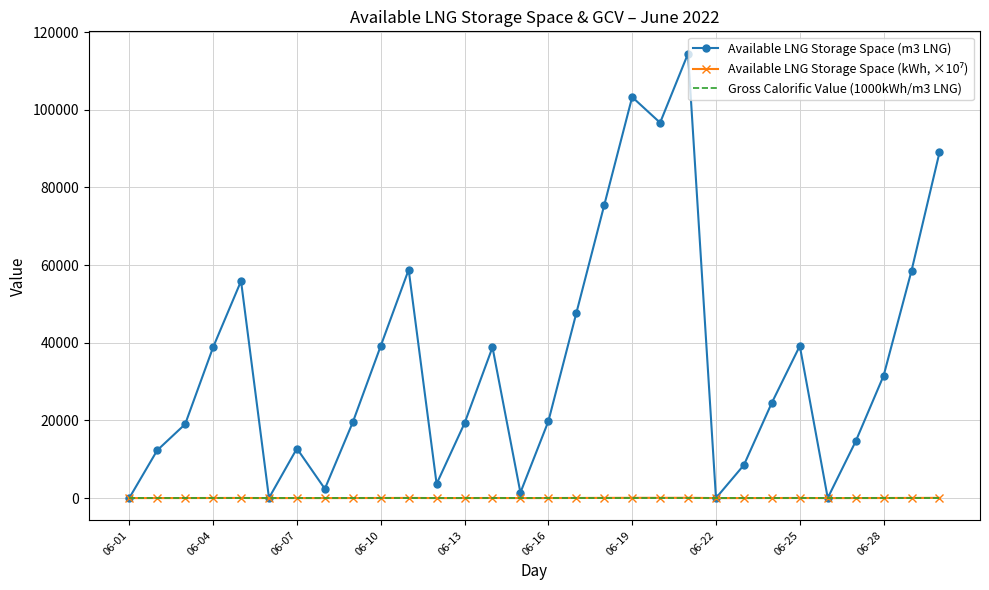

Which series has the largest total across all categories?

Available LNG Storage Space (m3 LNG)